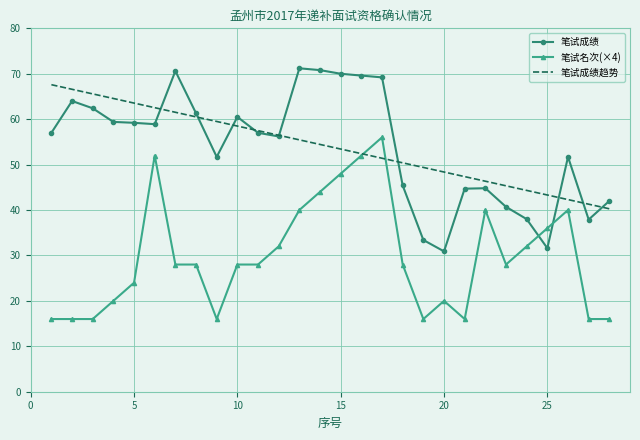

Which series ends up on top after the final intersection of 笔试成绩趋势 and 笔试名次(×4)?

笔试成绩趋势